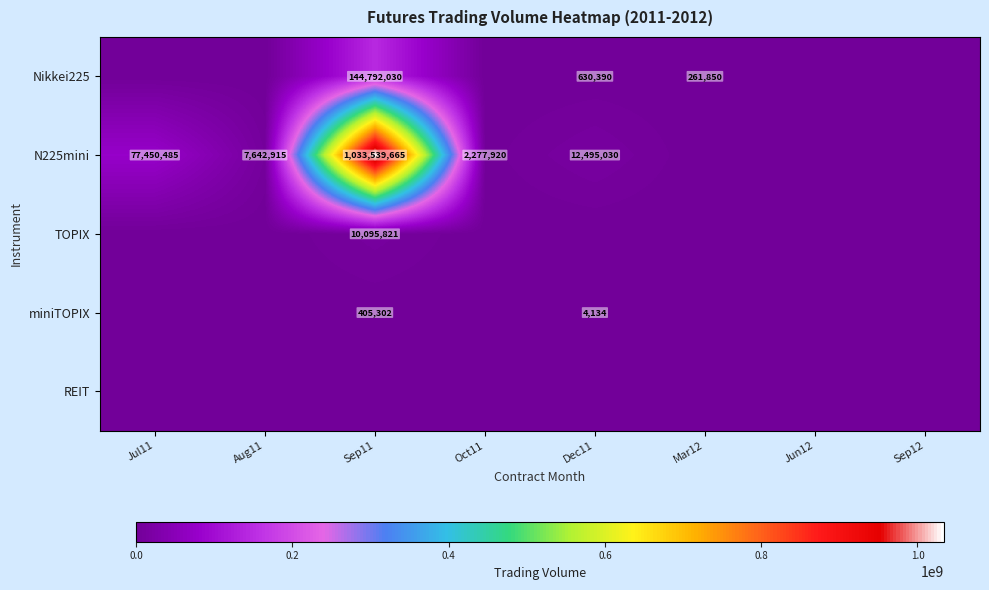

The N225mini series shows 5026674 at Dec11. True or false?

False